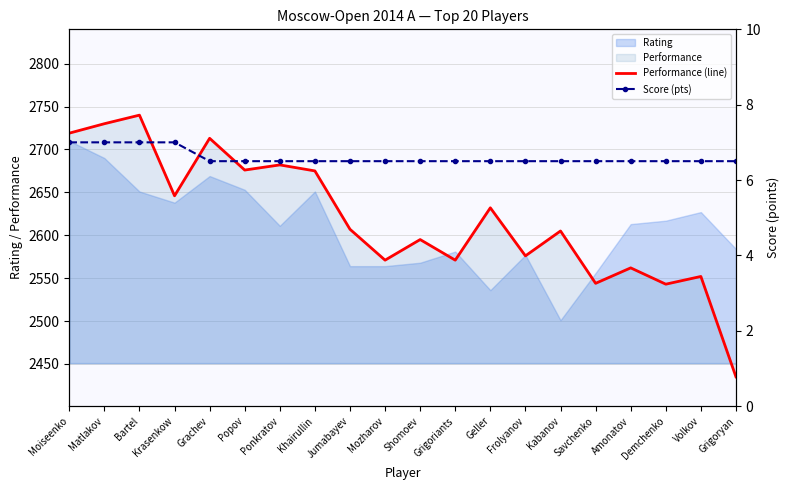

What is the minimum value shown in the chart?

6.5